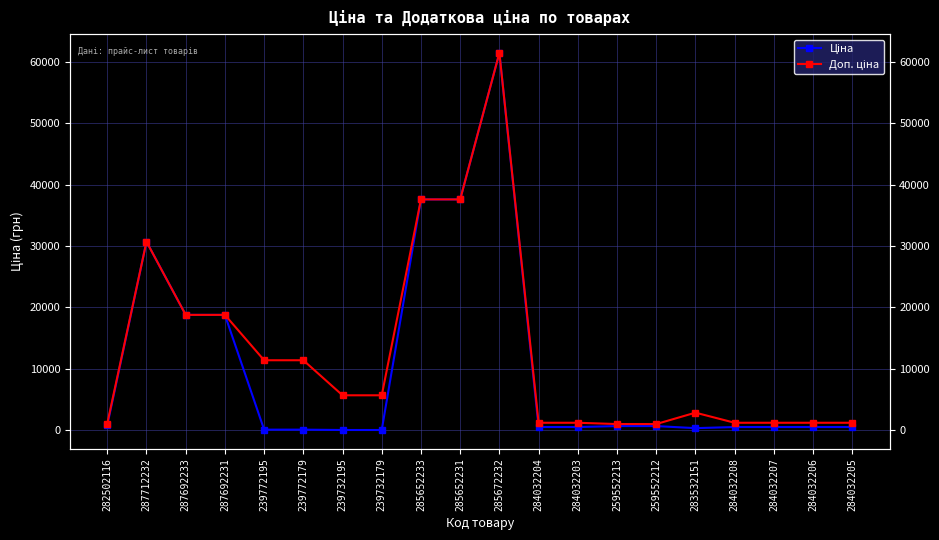

Reading right to left, extract all data points from this chart.

Ціна: 284032205=539.0	284032206=539.0	284032207=539.0	284032208=539.0	283532151=359.9	259552212=693.7	259552213=693.7	284032203=539.0	284032204=539.0	285672232=61434.3	285652231=37593.6	285652233=37593.6	239732179=57.0	239732195=57.0	239772179=114.1	239772195=114.1	287692231=18796.8	287692233=18796.8	287712232=30717.1	282502116=818.5
Доп. ціна: 284032205=1235.4	284032206=1235.4	284032207=1235.4	284032208=1235.4	283532151=2878.8	259552212=1024.6	259552213=1024.6	284032203=1235.4	284032204=1235.4	285672232=61434.3	285652231=37593.6	285652233=37593.6	239732179=5705.0	239732195=5705.0	239772179=11410.0	239772195=11410.0	287692231=18796.8	287692233=18796.8	287712232=30717.1	282502116=1109.2